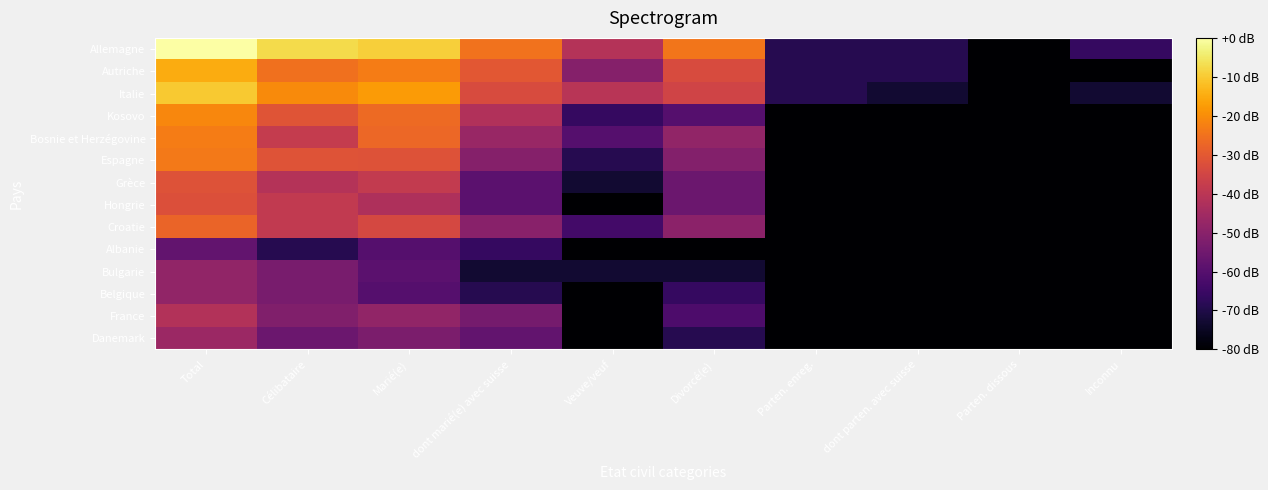

Which series has the largest total across all categories?

Allemagne